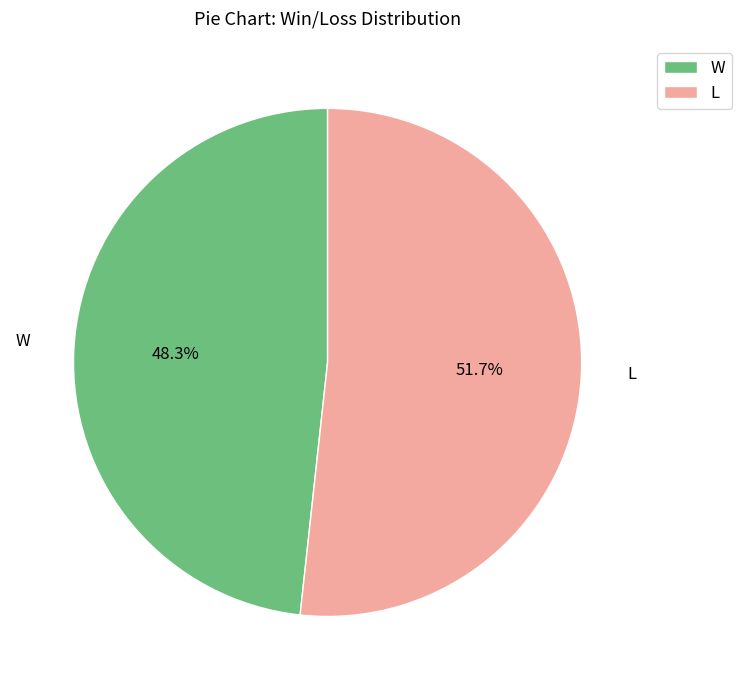

Approximately how many times larger is the value at W compared to L?

0.9